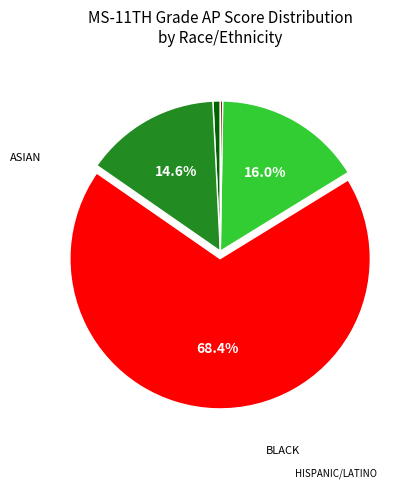

Is there a majority slice in this chart?

Yes